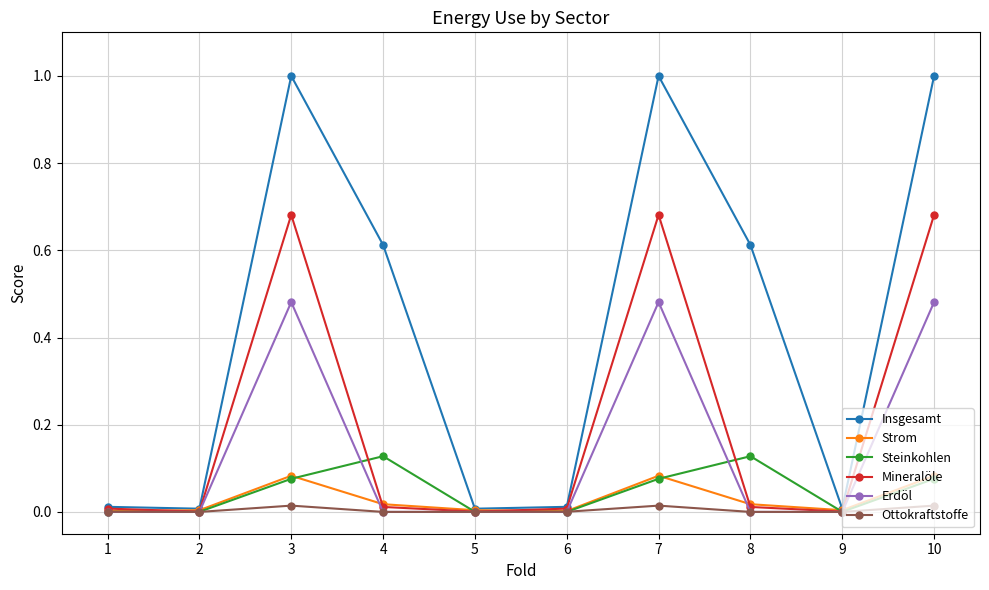

What is the difference between the maximum and minimum values in the Insgesamt series?

1.0